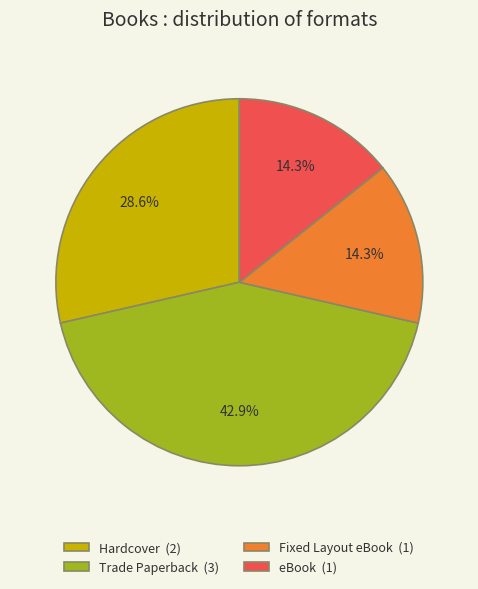

What percentage do Fixed Layout eBook (1) and Trade Paperback (3) together represent?

57.1%